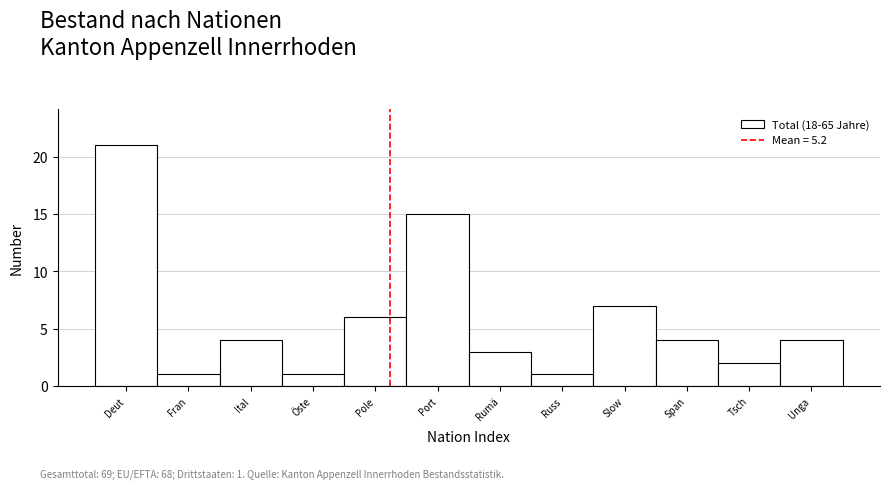

Reading right to left, what are all the values shown in this chart?

4	2	4	7	1	3	15	6	1	4	1	21